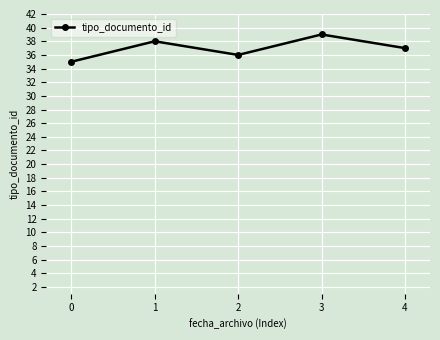

Rank the categories by value from lowest to highest.

0, 2, 4, 1, 3